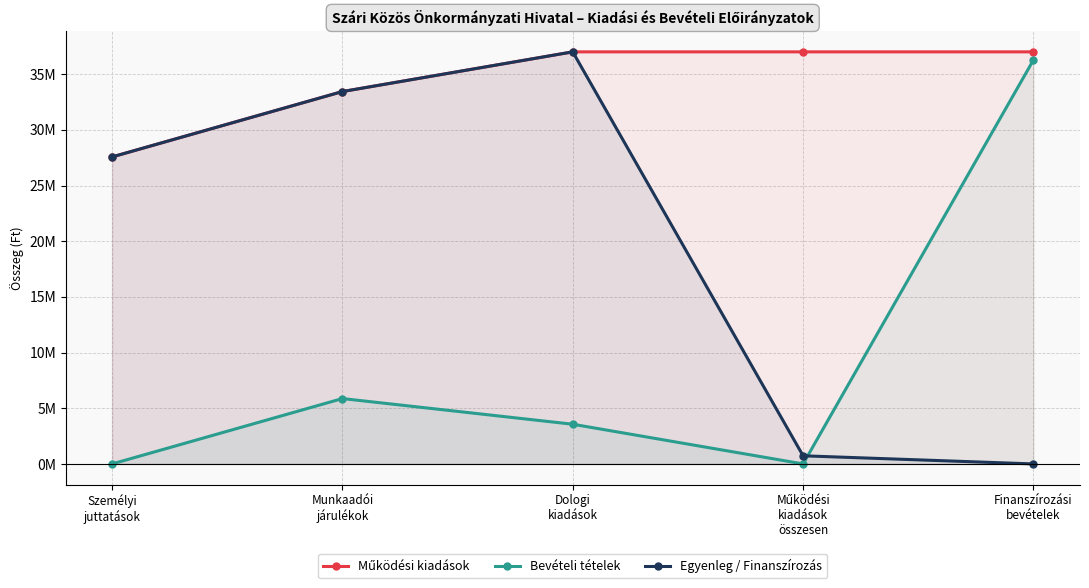

In Bevételi tételek, how many points are lower than both neighbors (excluding endpoints)?

1